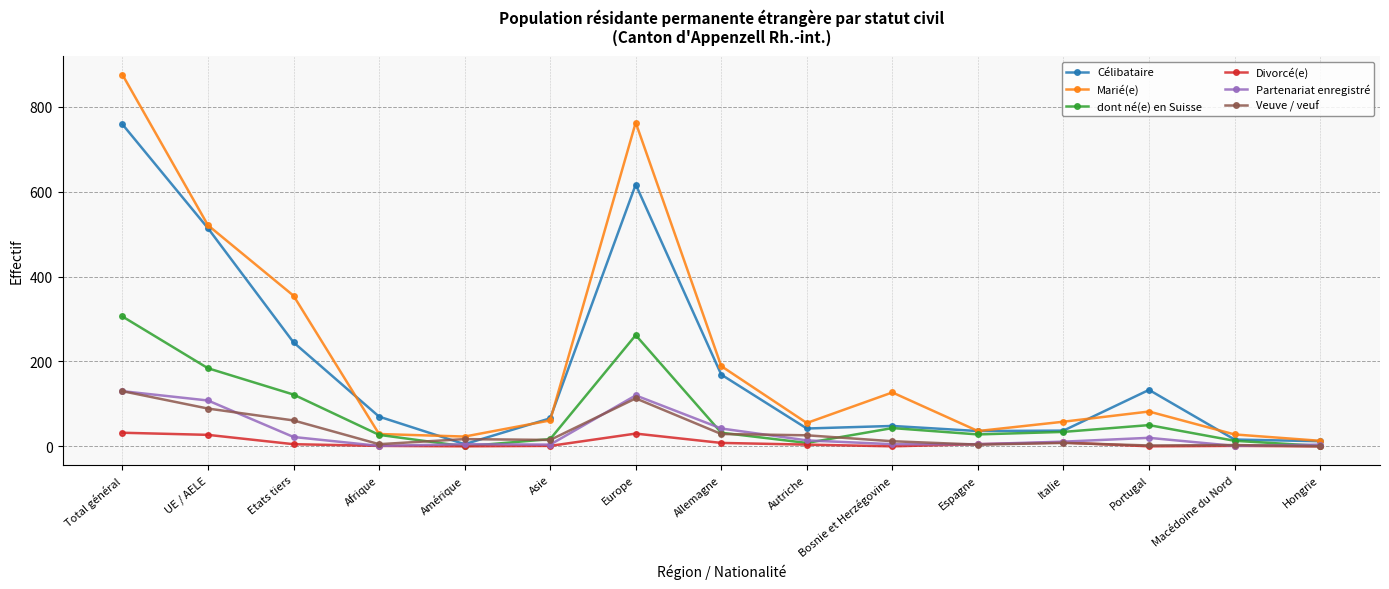

How many series are shown in this chart?

6